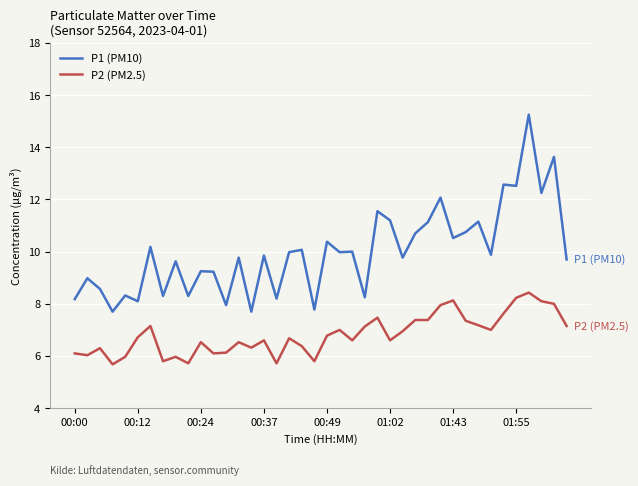

Which series has the largest total across all categories?

P1 (PM10)